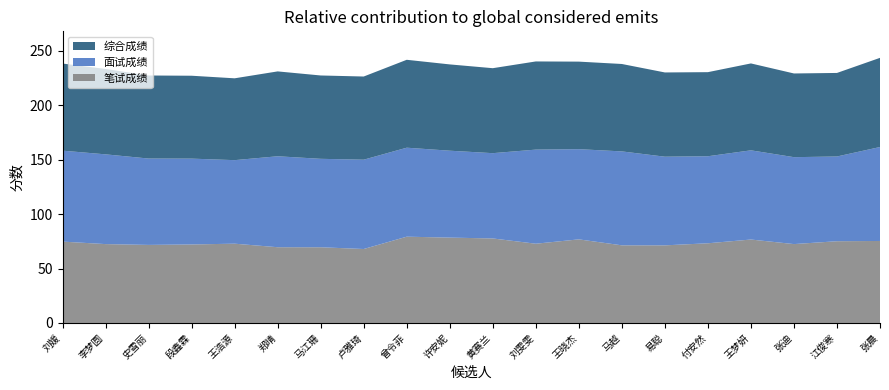

Reading left to right, list all the values displayed in this chart.

笔试成绩: 刘媛=74.7	李梦圆=72.4	史雪丽=71.7	段鑫霖=72.1	王浩源=72.8	郑晴=69.6	马江珊=69.5	卢雅琦=67.9	曾令菲=79.2	许安妮=78.4	黄赛兰=77.6	刘雯雯=72.8	王晓杰=76.8	马越=71.3	易聪=71.3	付安然=73.2	王梦妍=76.6	张迪=72.4	江俊寒=75.1	张晨=75.3
面试成绩: 刘媛=83.5	李梦圆=82.4	史雪丽=79.3	段鑫霖=78.8	王浩源=76.7	郑晴=83.5	马江珊=81.2	卢雅琦=82.0	曾令菲=81.7	许安妮=79.8	黄赛兰=78.3	刘雯雯=86.4	王晓杰=82.8	马越=86.2	易聪=81.4	付安然=79.9	王梦妍=81.9	张迪=79.8	江俊寒=77.8	张晨=86.3
综合成绩: 刘媛=80.0	李梦圆=78.4	史雪丽=76.2	段鑫霖=76.1	王浩源=75.1	郑晴=77.9	马江珊=76.5	卢雅琦=76.4	曾令菲=80.7	许安妮=79.2	黄赛兰=78.0	刘雯雯=80.9	王晓杰=80.4	马越=80.3	易聪=77.3	付安然=77.2	王梦妍=79.8	张迪=76.9	江俊寒=76.7	张晨=81.9